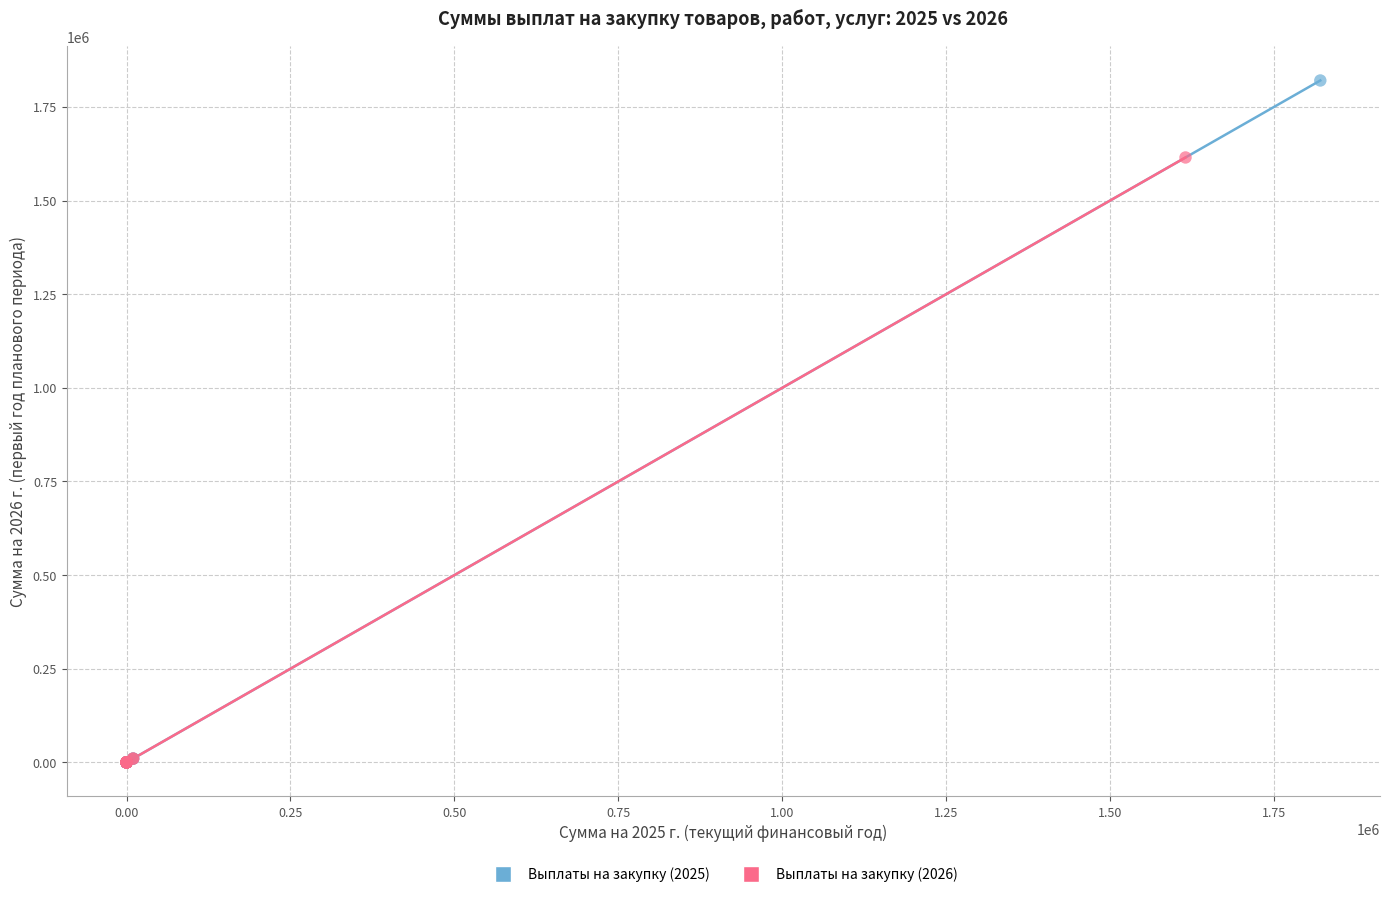

Which series contains the highest Y value?

Выплаты на закупку (2025)